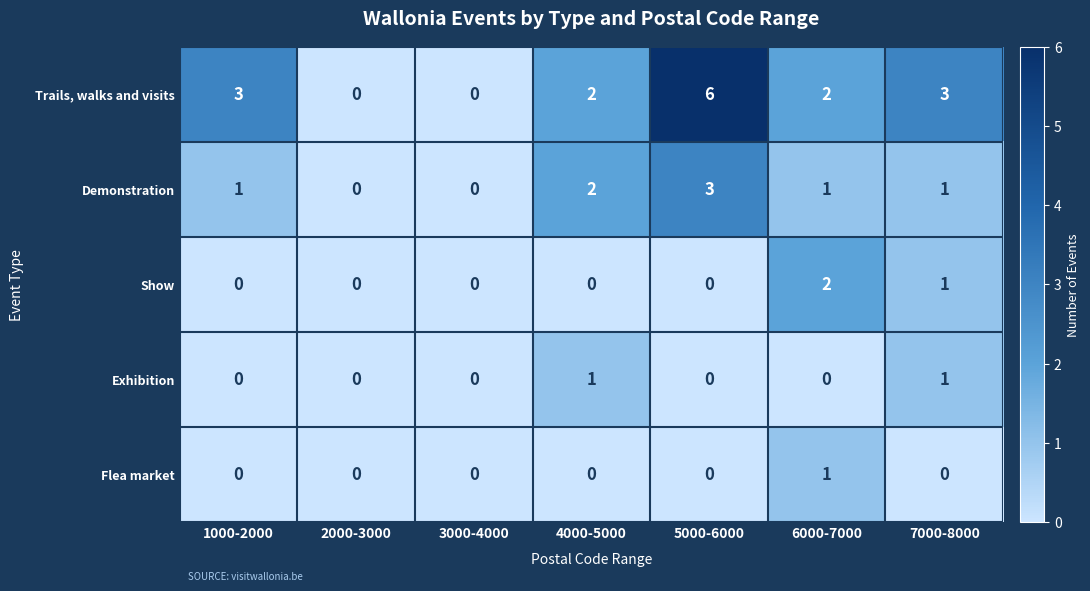

What is the difference between the maximum and second lowest values in the Demonstration series?

3